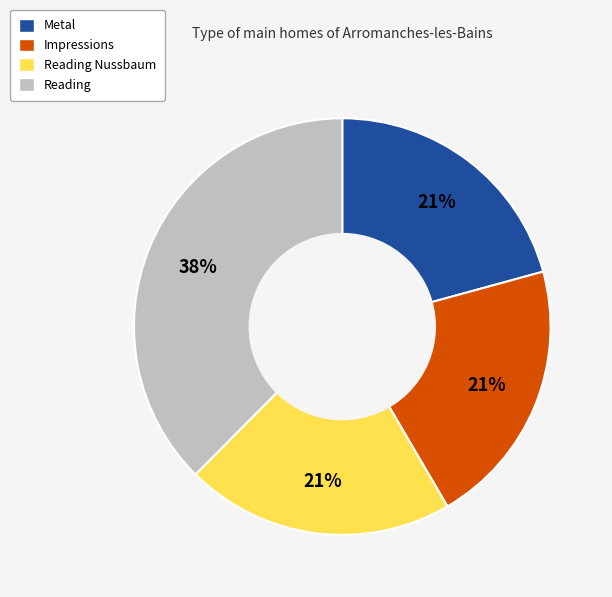

Is the sum of Impressions and Reading greater than half?

Yes